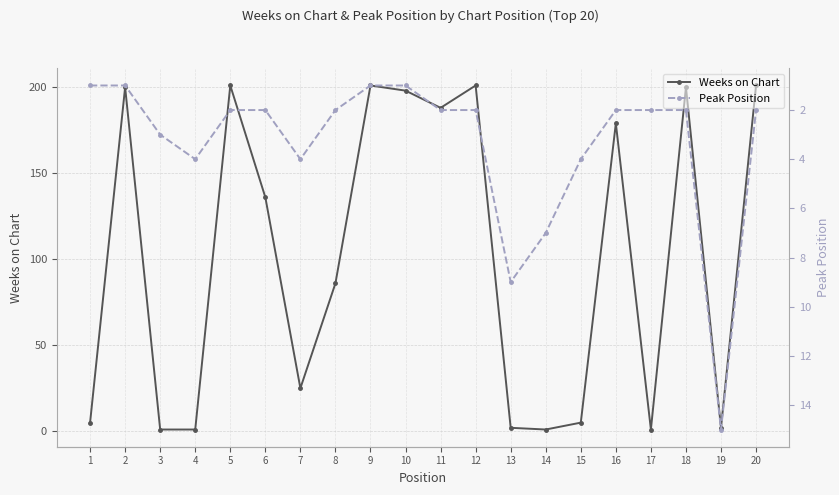

How many data points does each series have?

20